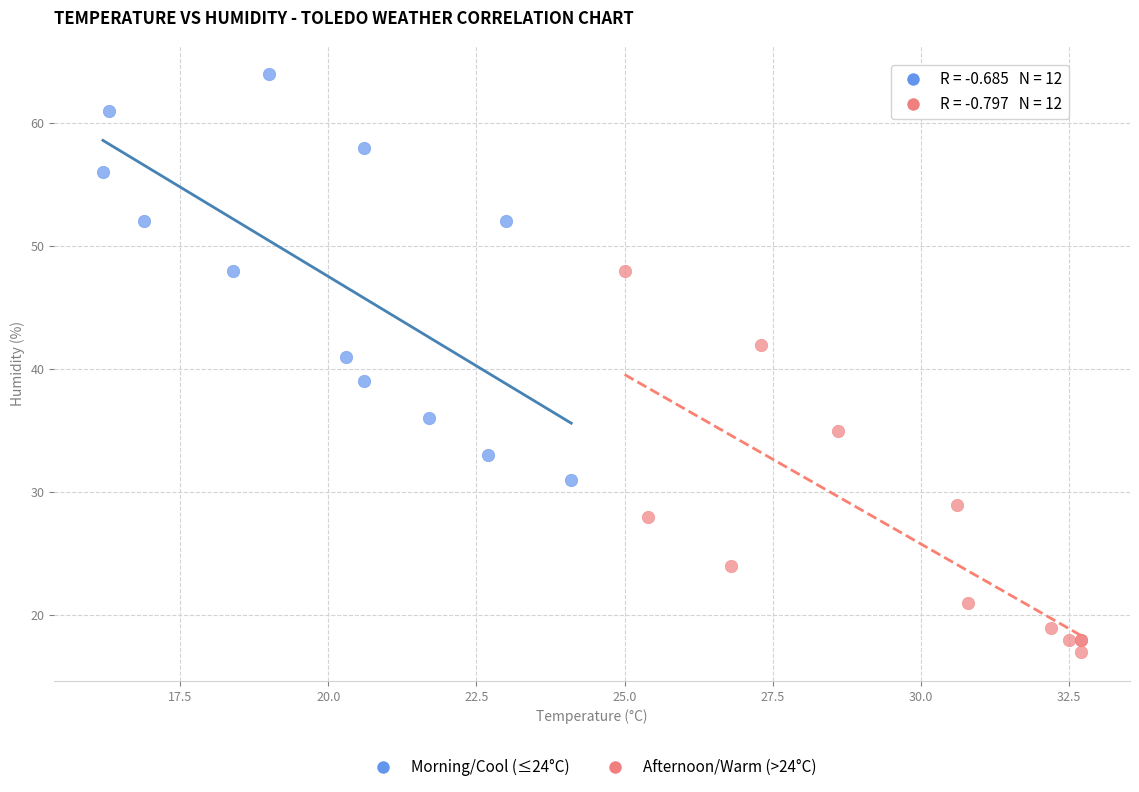

Which series has the largest Y range (max minus min)?

Morning/Cool (≤24°C)